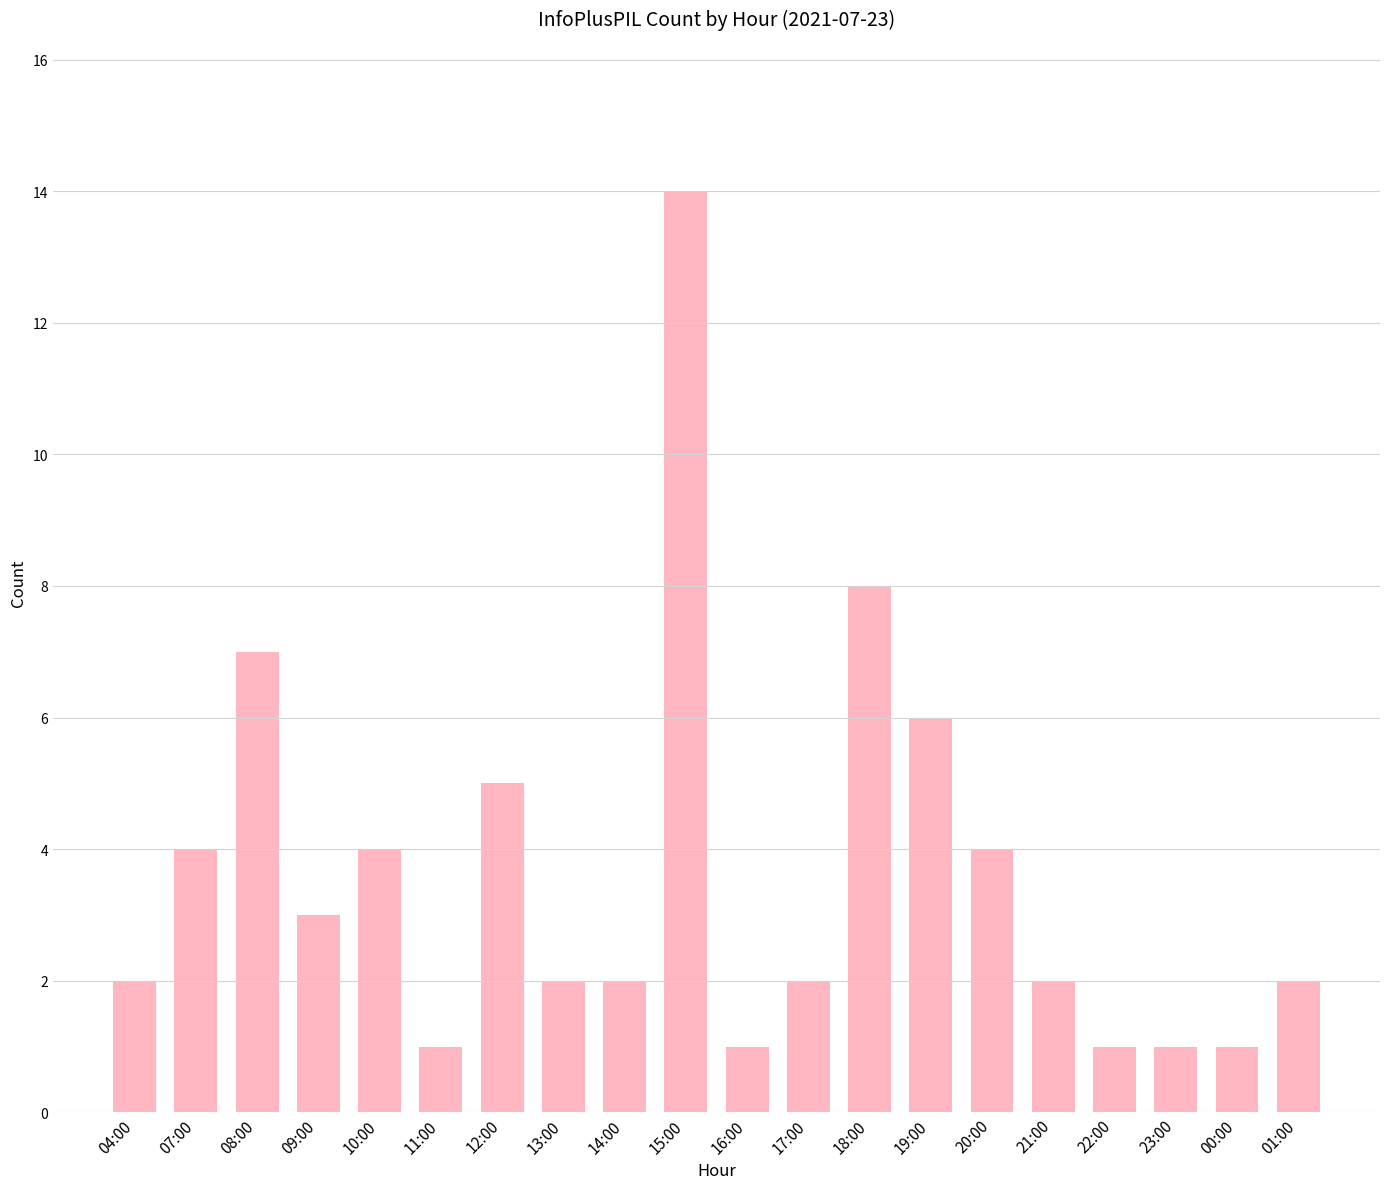

What is the change in value from 19:00 to 21:00?

-4